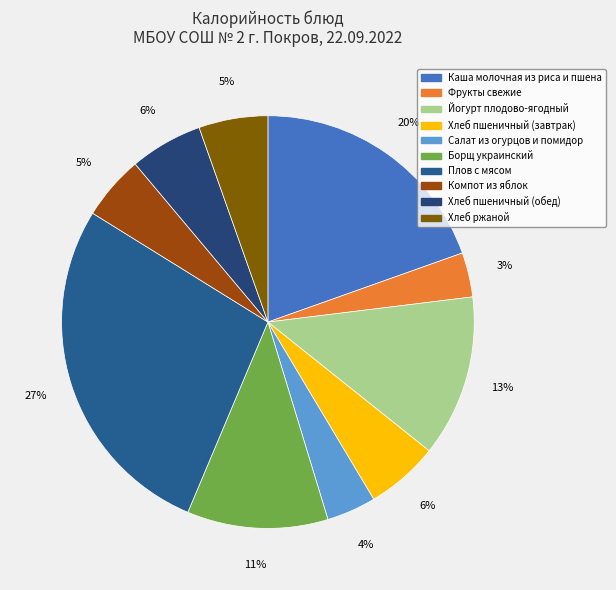

To the nearest percent, what is the difference between the Йогурт плодово-ягодный and Хлеб пшеничный (обед) slice percentages?

7%